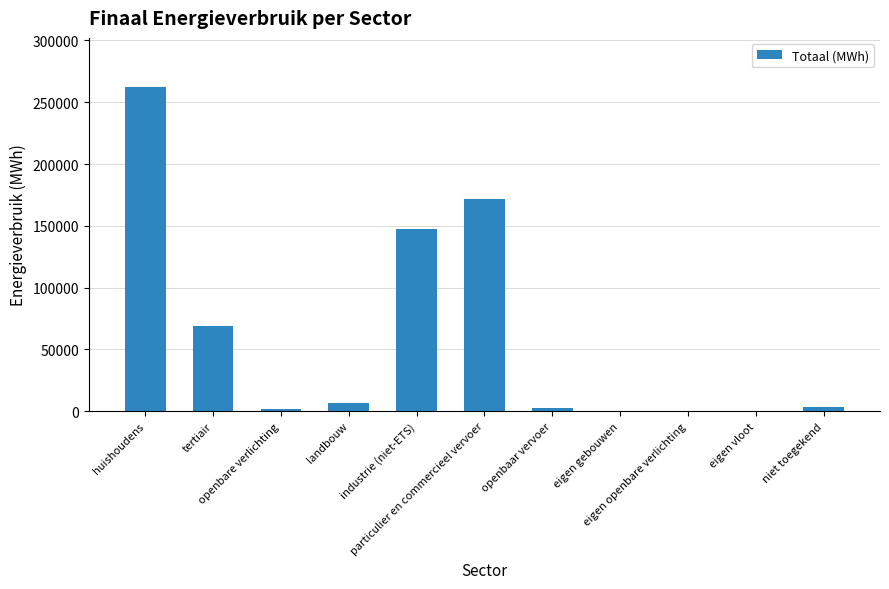

How many series are shown in this chart?

1